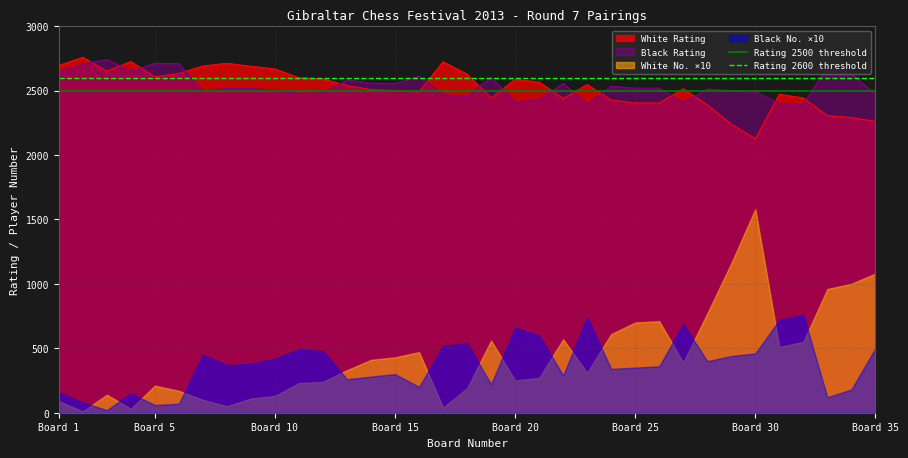

Is the value of Rating 2500 threshold at Board 5 greater than the value of Rating 2600 threshold at Board 5?

No